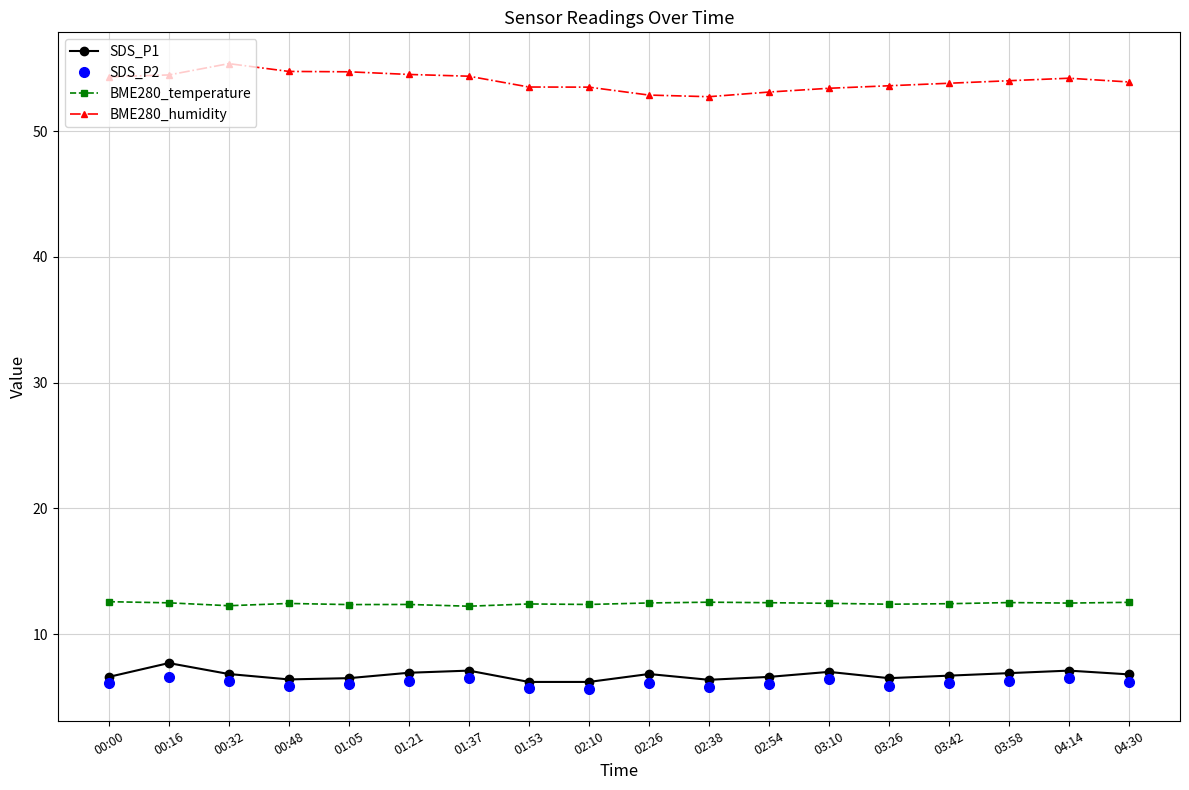

What is the label of the 15th point from the right?

00:48